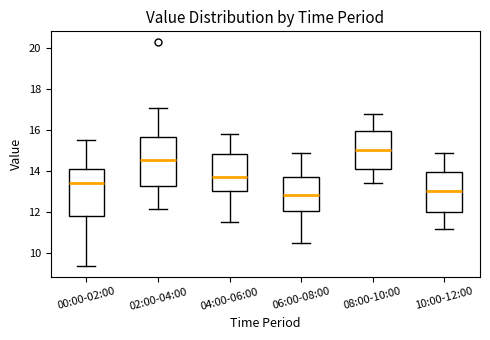

Reading left to right, transcribe this box plot: for each box, give where its median line is, the range the box spans, and where its two whiskers end, as read against the y-axis. The values are not printed on the chart, so give them approximately, as read against the axis.

00:00-02:00: median 13.4, box 11.8 to 14.2, whiskers 9.4 to 15.6
02:00-04:00: median 14.6, box 13.2 to 15.6, whiskers 12.2 to 17.2
04:00-06:00: median 13.8, box 13.0 to 14.8, whiskers 11.6 to 15.8
06:00-08:00: median 12.8, box 12.0 to 13.8, whiskers 10.6 to 15.0
08:00-10:00: median 15.0, box 14.2 to 16.0, whiskers 13.4 to 16.8
10:00-12:00: median 13.0, box 12.0 to 14.0, whiskers 11.2 to 15.0